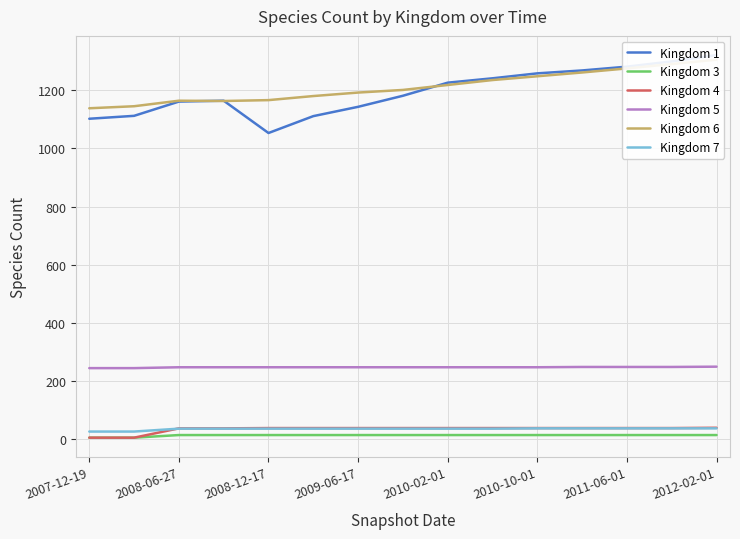

What are all the series names shown in the legend?

Kingdom 1, Kingdom 3, Kingdom 4, Kingdom 5, Kingdom 6, Kingdom 7